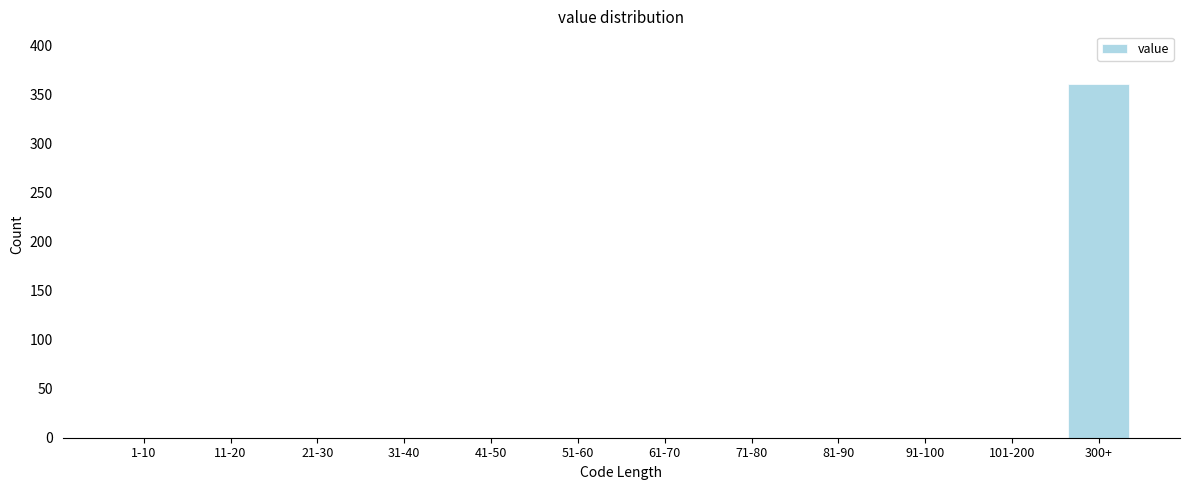

Reading right to left, list all the values displayed in this chart.

300+=360	101-200=0	91-100=0	81-90=0	71-80=0	61-70=0	51-60=0	41-50=0	31-40=0	21-30=0	11-20=0	1-10=0